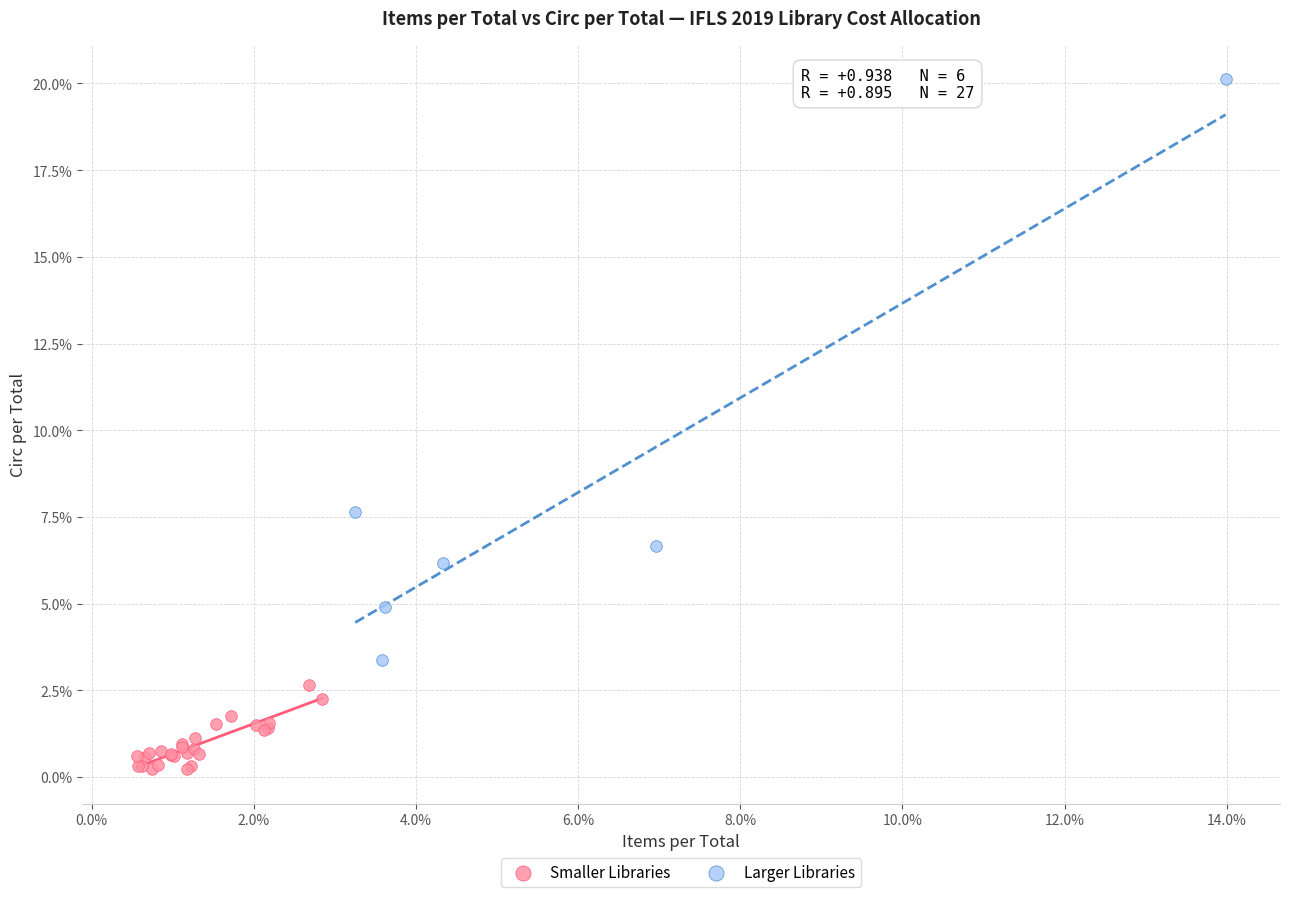

Which series reaches the maximum Y coordinate?

Larger Libraries